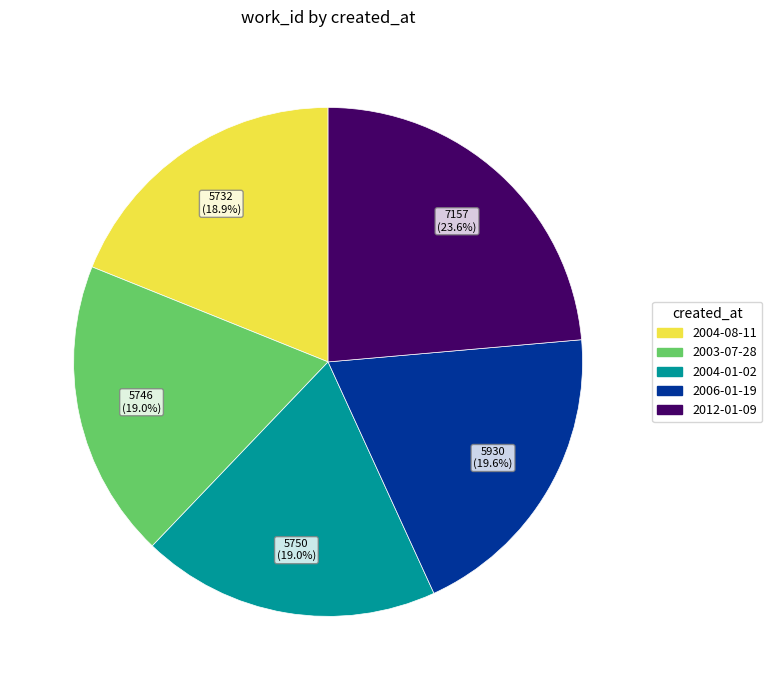

Which has a higher value, 2006-01-19 or 2003-07-28?

2006-01-19